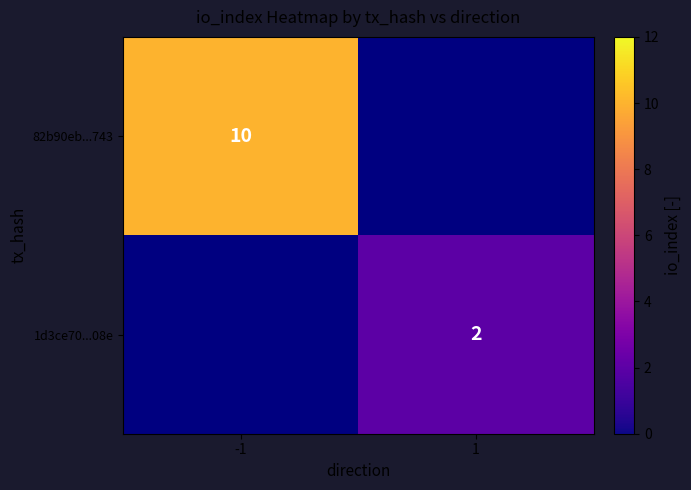

True or false: 82b90eb...743 has a value of 13 at -1.

False